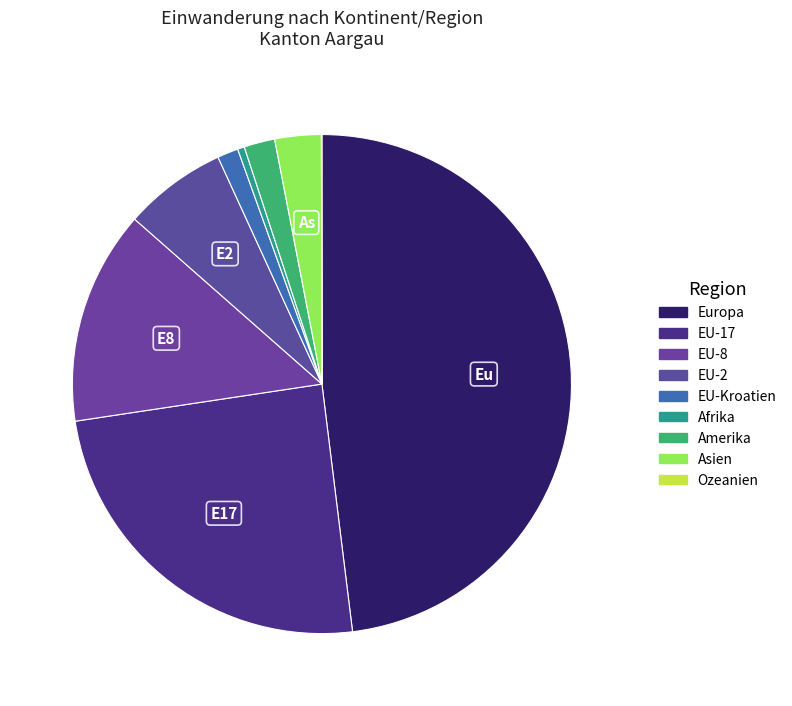

The EU-17 slice represents 32% of the pie. True or false?

False